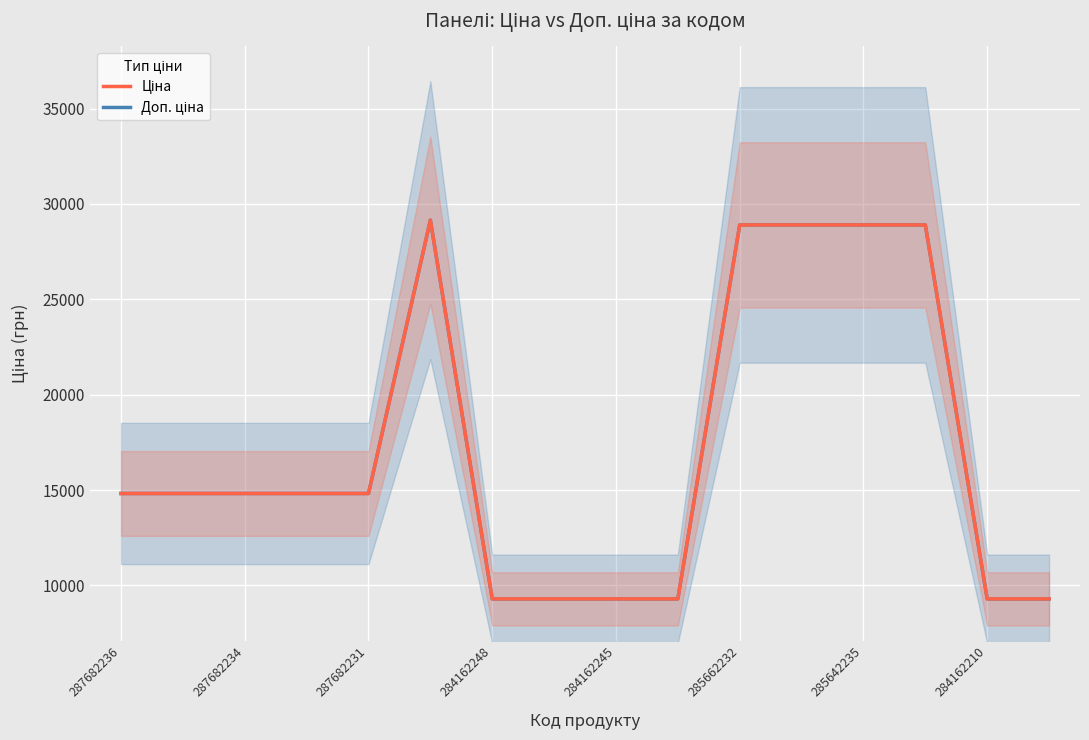

True or false: Ціна and Доп. ціна intersect in this chart.

False